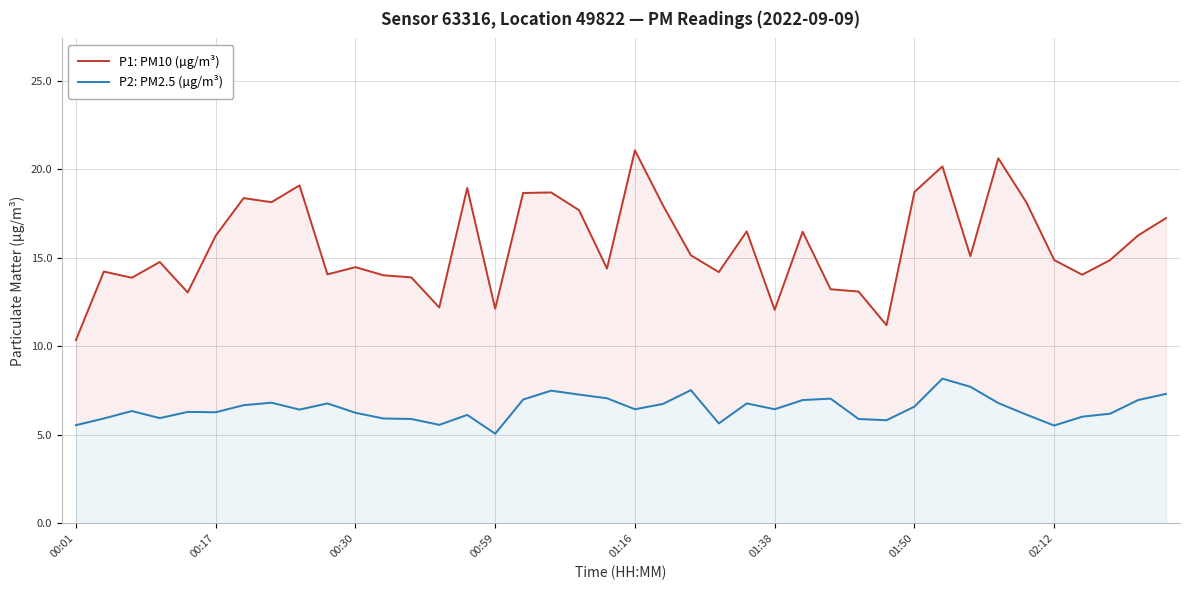

True or false: P1: PM10 (µg/m³) and P2: PM2.5 (µg/m³) intersect in this chart.

False